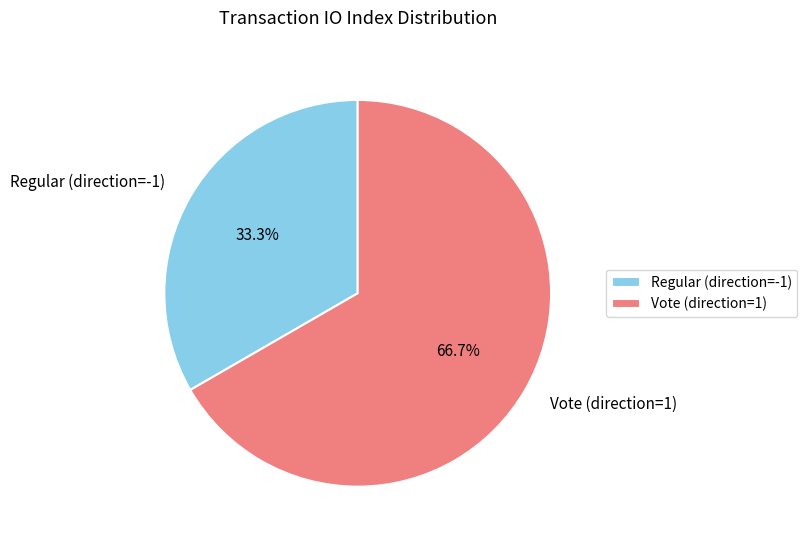

Which category accounts for the majority?

Vote (direction=1)